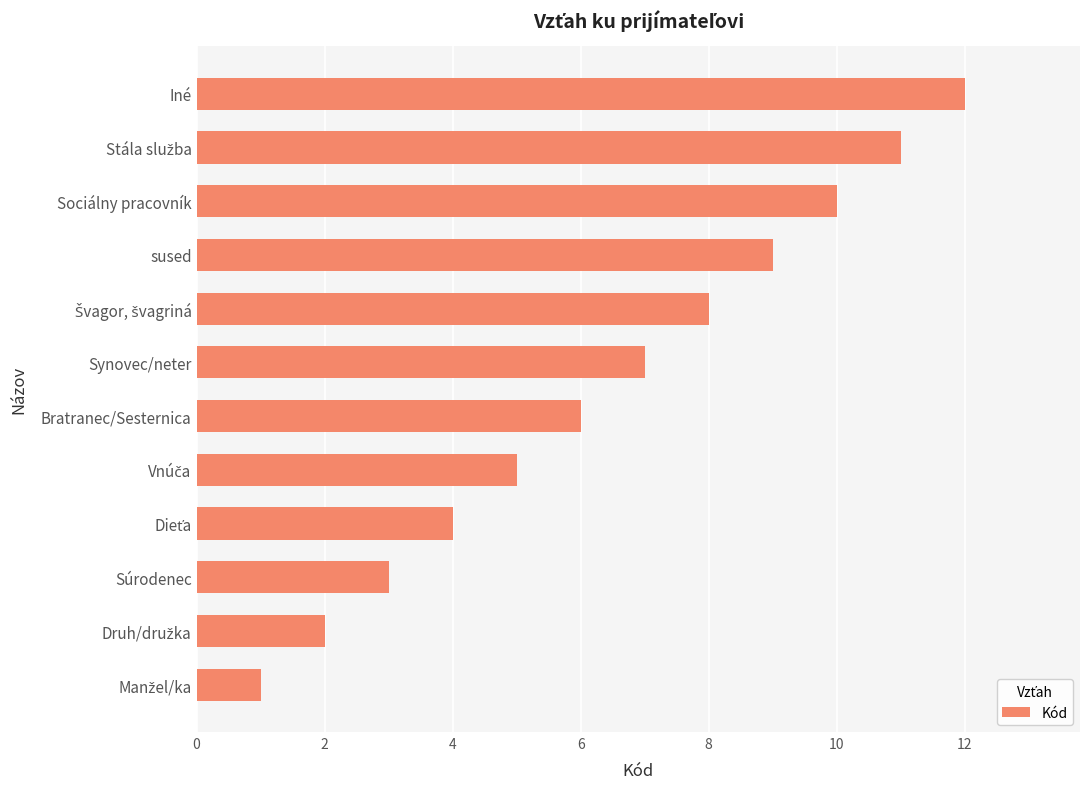

How many distinct data groups are displayed?

1